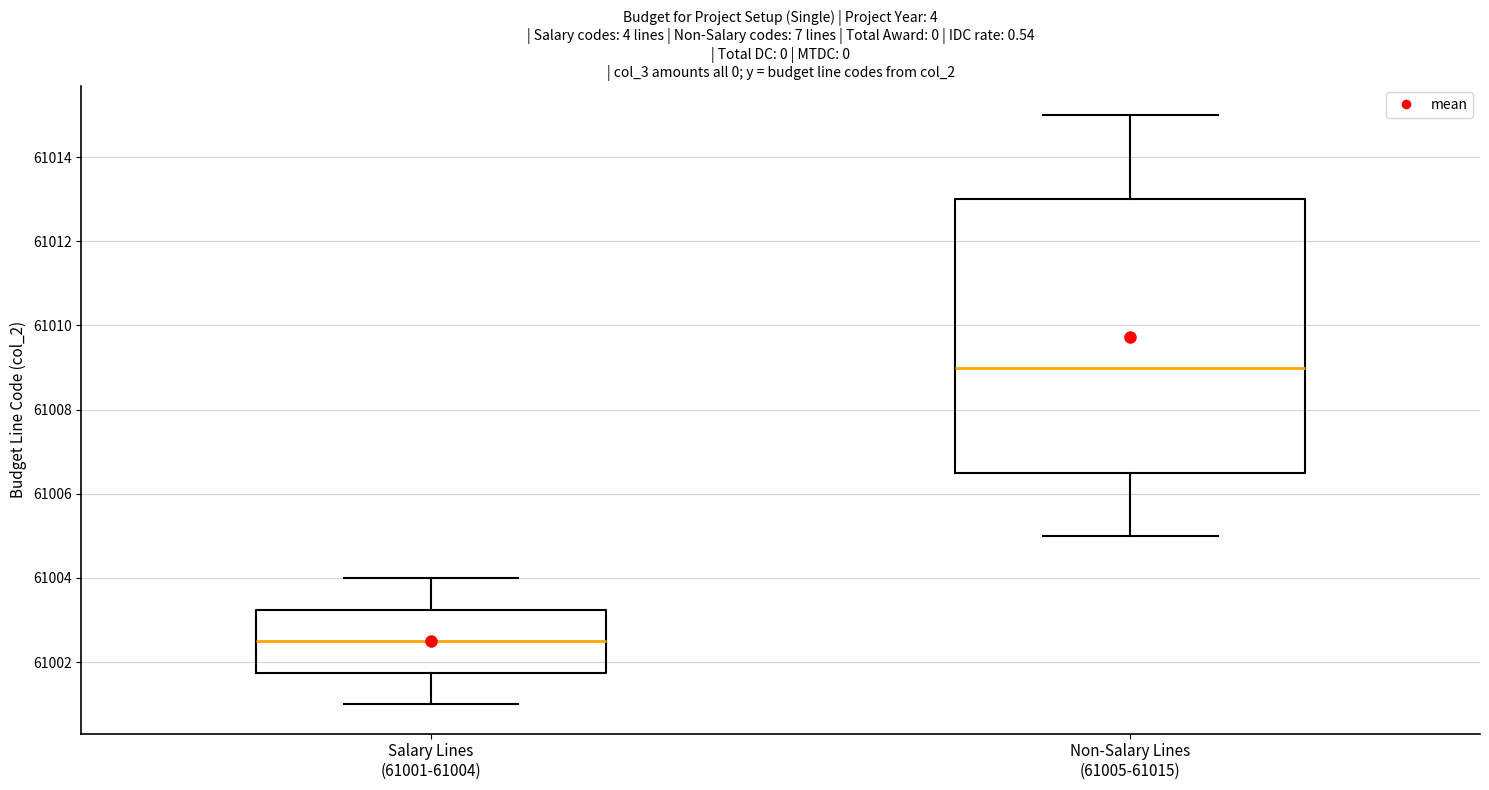

Reading left to right, read every box against the y-axis: the position of its median line, the range the box covers, and the ends of its whiskers. The values are not printed on the chart, so give them approximately, as read against the axis.

Salary Lines (61001-61004): median 61002.6, box 61001.8 to 61003.2, whiskers 61001.0 to 61004.0
Non-Salary Lines (61005-61015): median 61009.0, box 61006.6 to 61013.0, whiskers 61005.0 to 61015.0